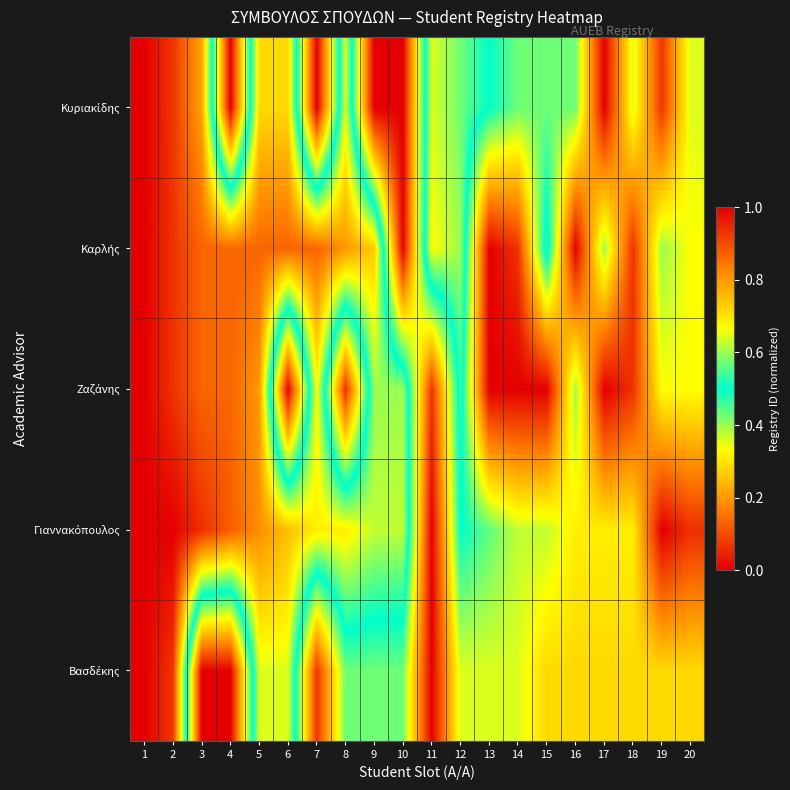

Which has a higher value, 2 or 3?

3